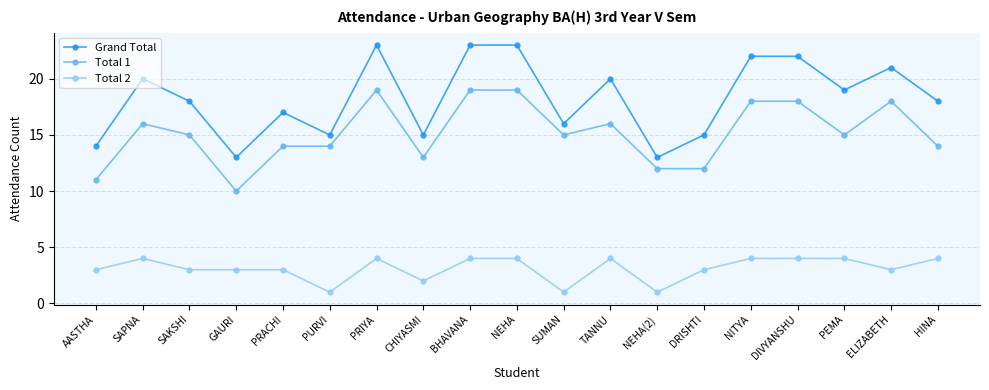

Reading left to right, extract all data points from this chart.

Grand Total: AASTHA=14	SAPNA=20	SAKSHI=18	GAURI=13	PRACHI=17	PURVI=15	PRIYA=23	CHIYASMI=15	BHAVANA=23	NEHA=23	SUMAN=16	TANNU=20	NEHA(2)=13	DRISHTI=15	NITYA=22	DIVYANSHU=22	PEMA=19	ELIZABETH=21	HINA=18
Total 1: AASTHA=11	SAPNA=16	SAKSHI=15	GAURI=10	PRACHI=14	PURVI=14	PRIYA=19	CHIYASMI=13	BHAVANA=19	NEHA=19	SUMAN=15	TANNU=16	NEHA(2)=12	DRISHTI=12	NITYA=18	DIVYANSHU=18	PEMA=15	ELIZABETH=18	HINA=14
Total 2: AASTHA=3	SAPNA=4	SAKSHI=3	GAURI=3	PRACHI=3	PURVI=1	PRIYA=4	CHIYASMI=2	BHAVANA=4	NEHA=4	SUMAN=1	TANNU=4	NEHA(2)=1	DRISHTI=3	NITYA=4	DIVYANSHU=4	PEMA=4	ELIZABETH=3	HINA=4